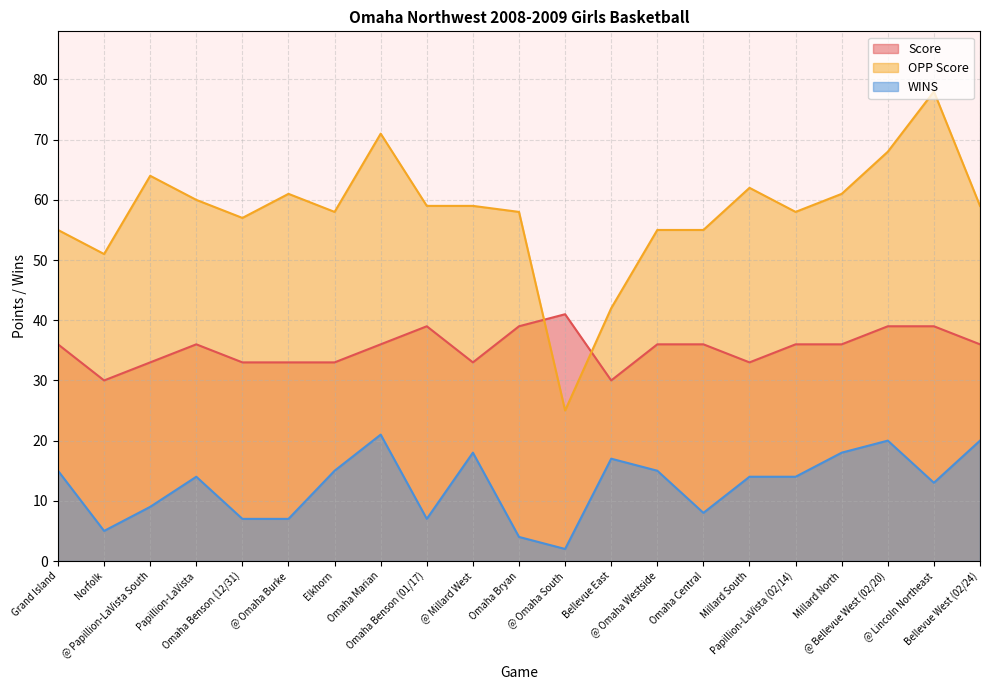

What is the label of the 19th point from the left?

@ Bellevue West (02/20)